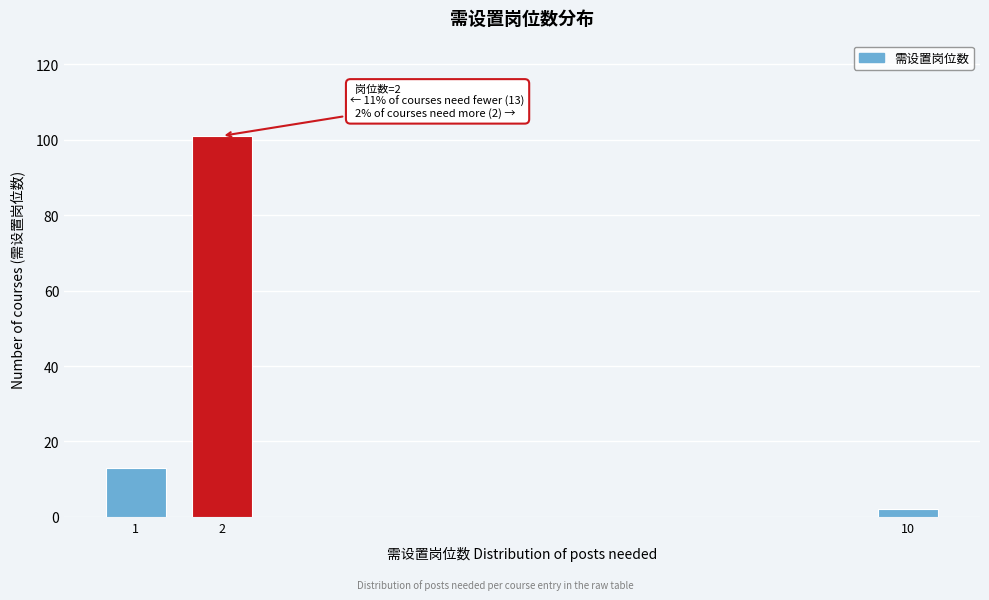

Reading left to right, what are all the values shown in this chart?

13	101	2